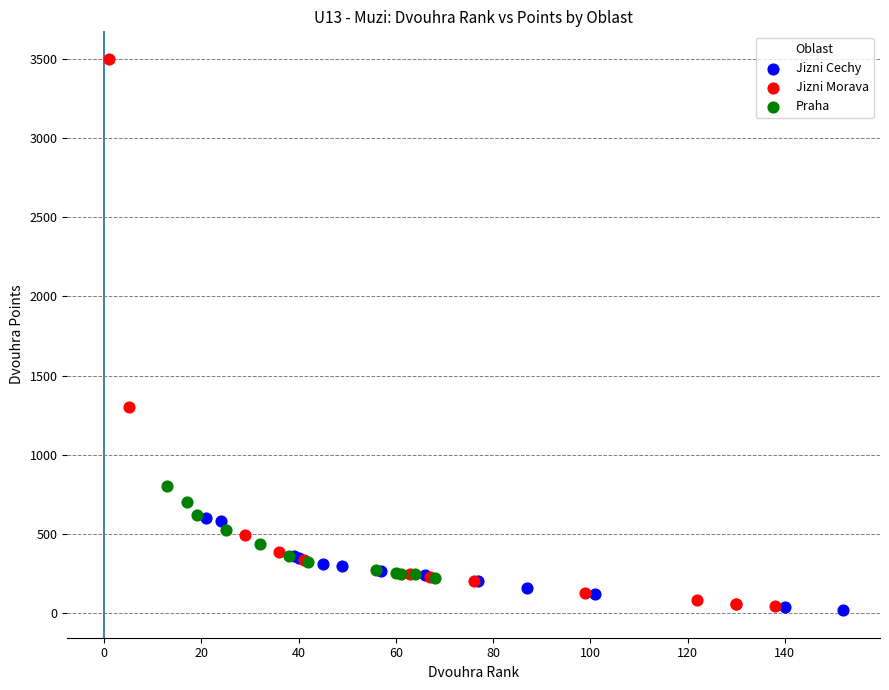

Which series has the largest Y range (max minus min)?

Jizni Morava